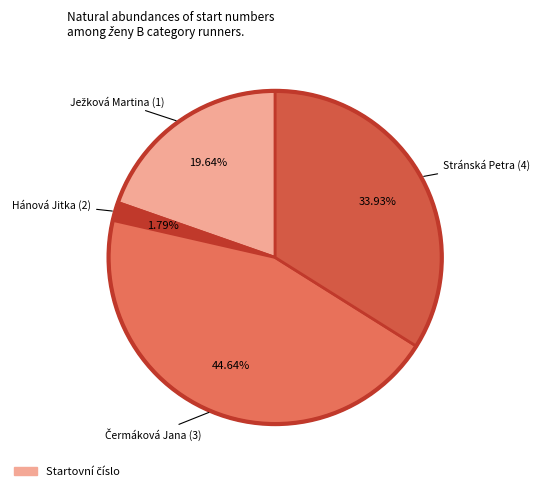

How many segments does this pie chart have?

4